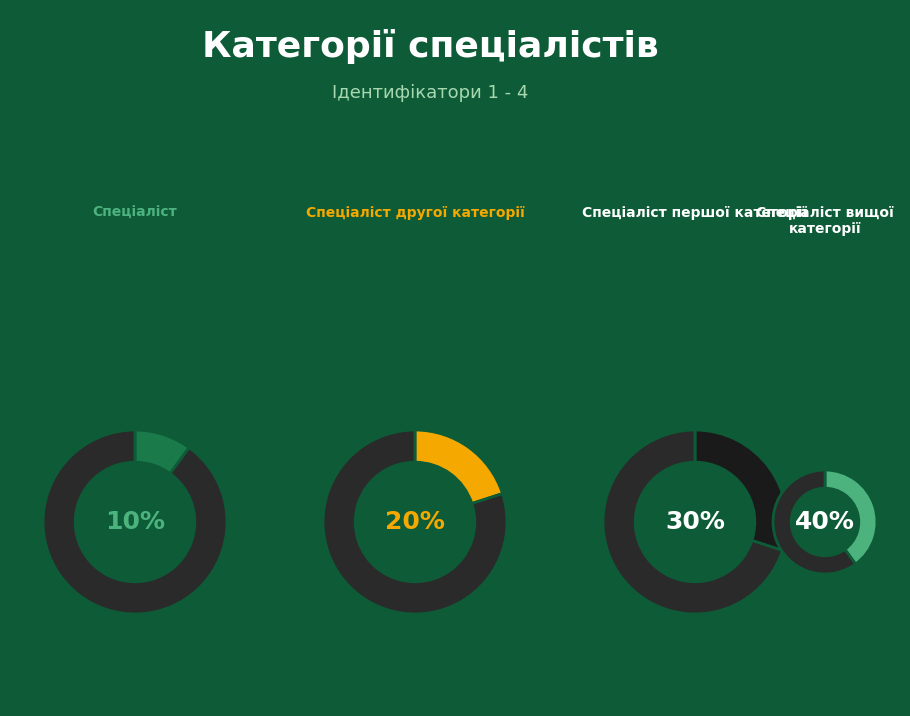

What portion of the pie excludes Спеціаліст?

90.0%